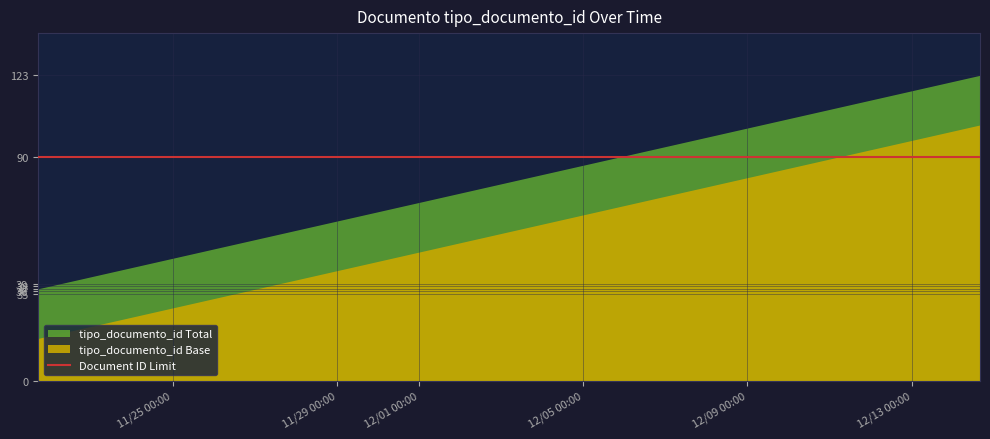

Which category has the lowest value across all series?

2018-11-21 17:29:03